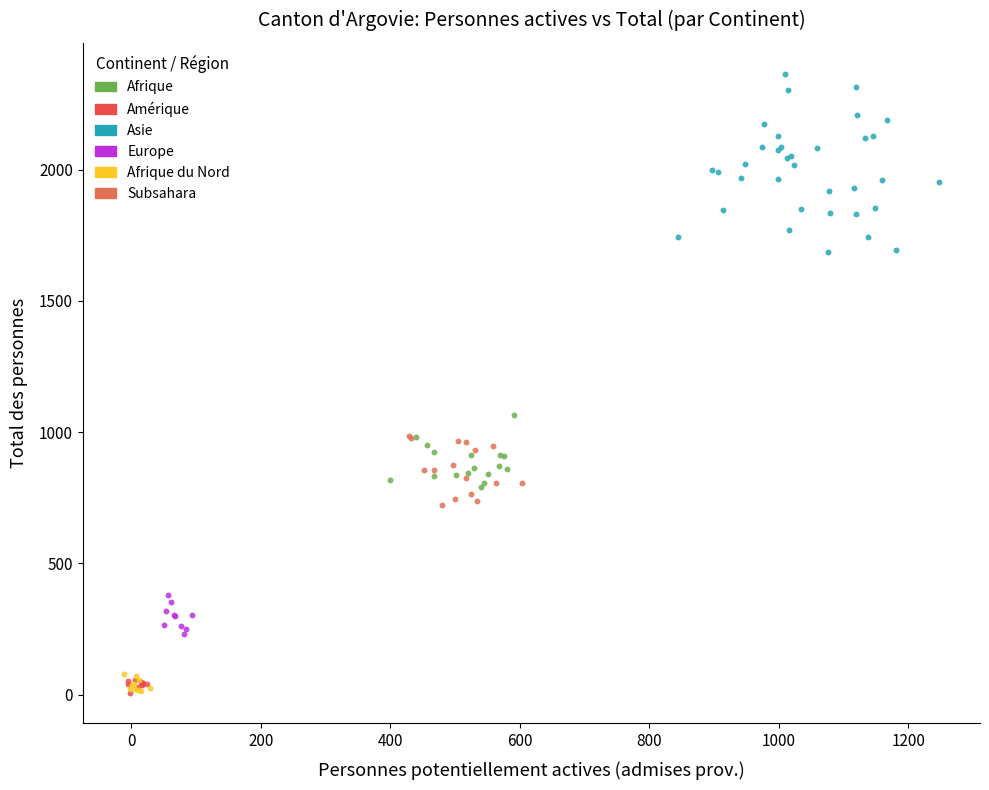

Which series reaches the maximum Y coordinate?

Asie